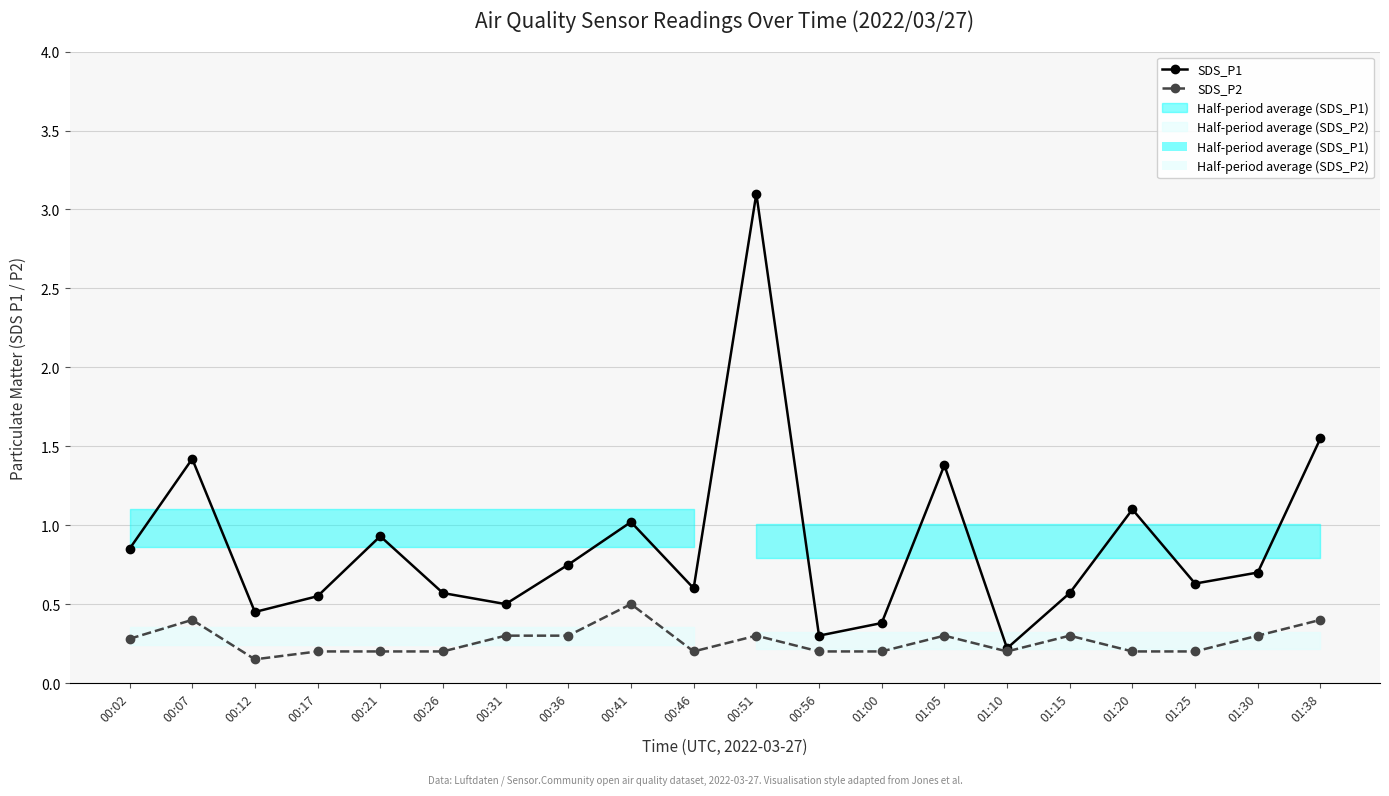

Between 00:41 and 00:17, which is larger?

00:41